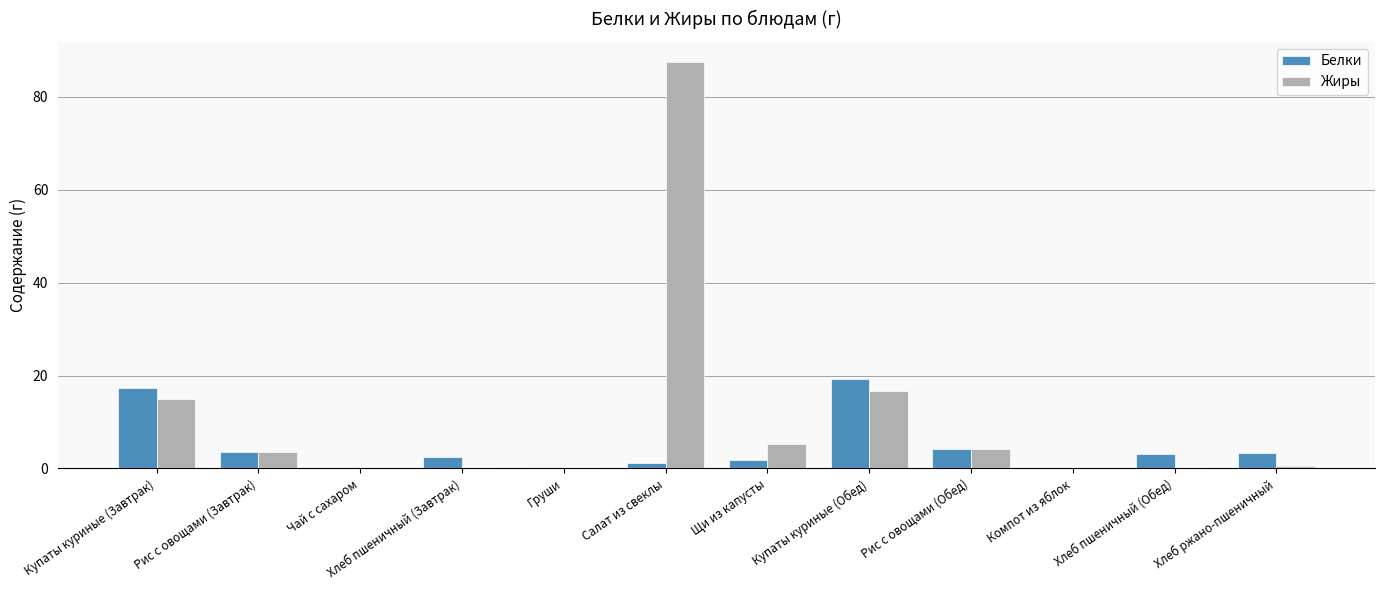

What is the sum of all Белки values?

56.6